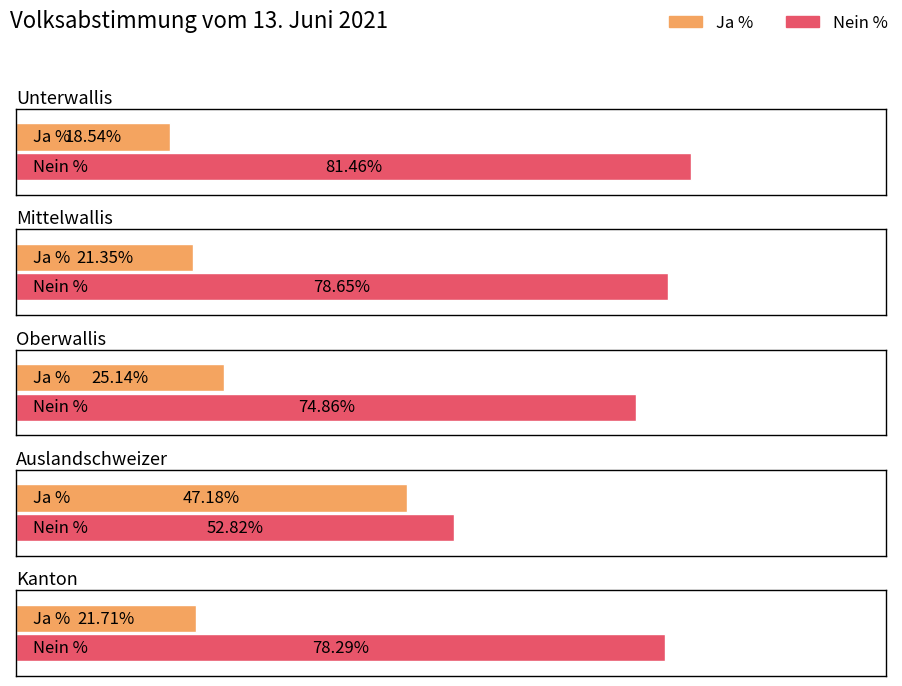

Are the bars grouped side by side (vs. stacked)?

Yes